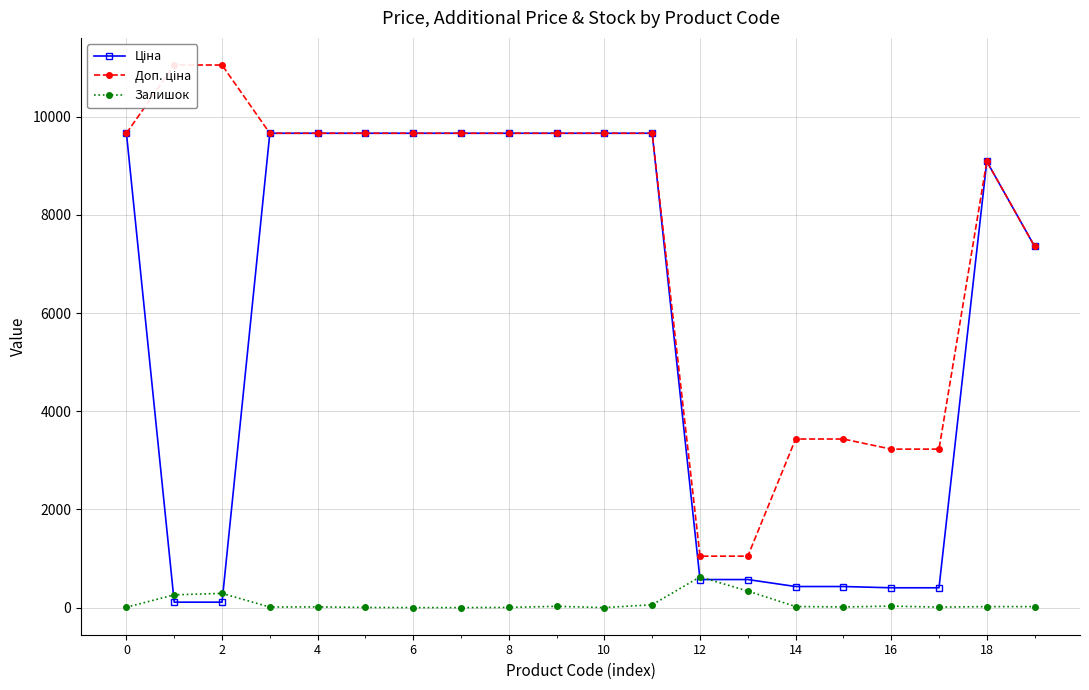

Between 2 and 10, which is larger?

10